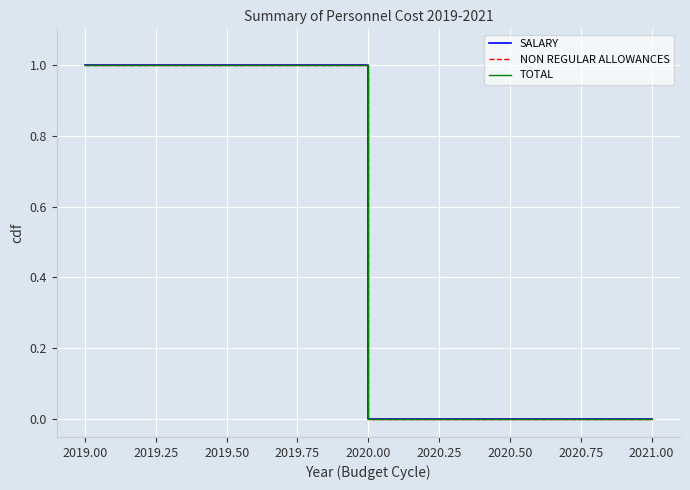

Is this an area chart (filled region under the line)?

No